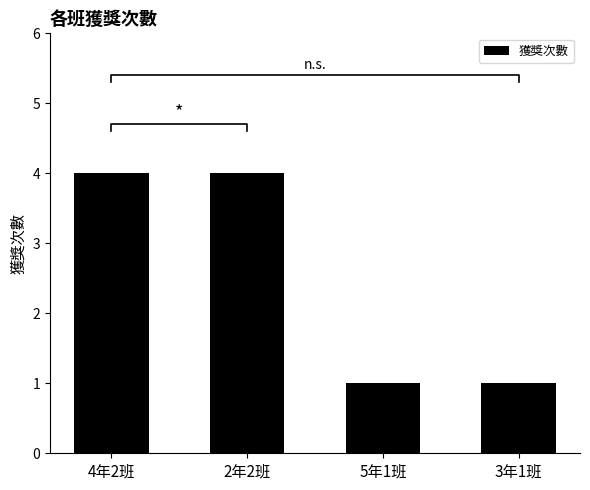

List the labels in order of value, largest first.

4年2班, 2年2班, 5年1班, 3年1班